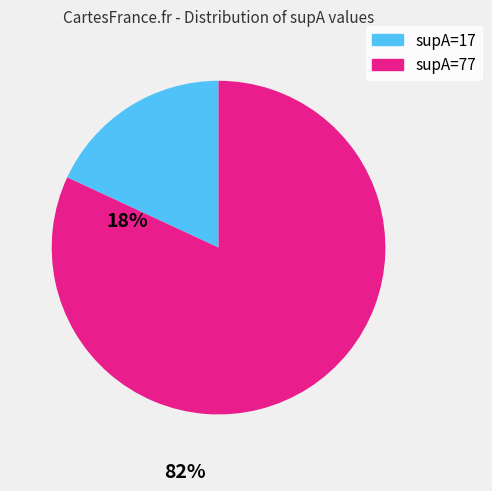

Between supA=77 and supA=17, which is larger?

supA=77